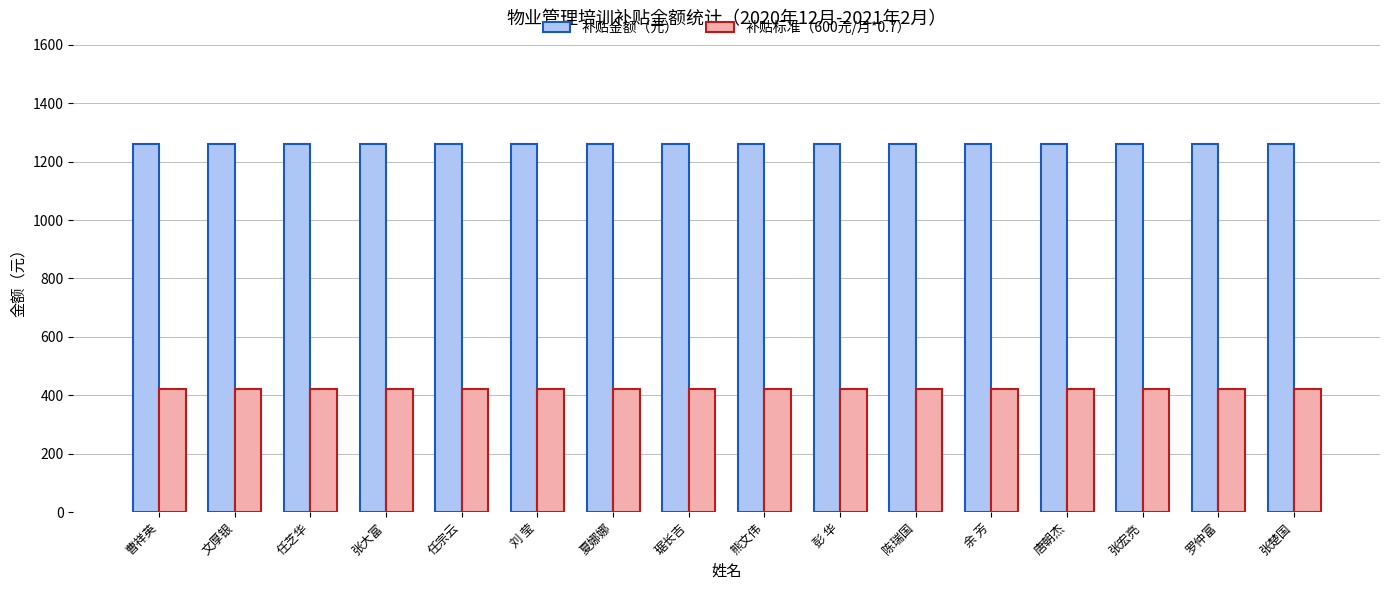

What is the sum of the 补贴标准（600元/月*0.7） values at 唐朝杰 and 张宏亮?

840